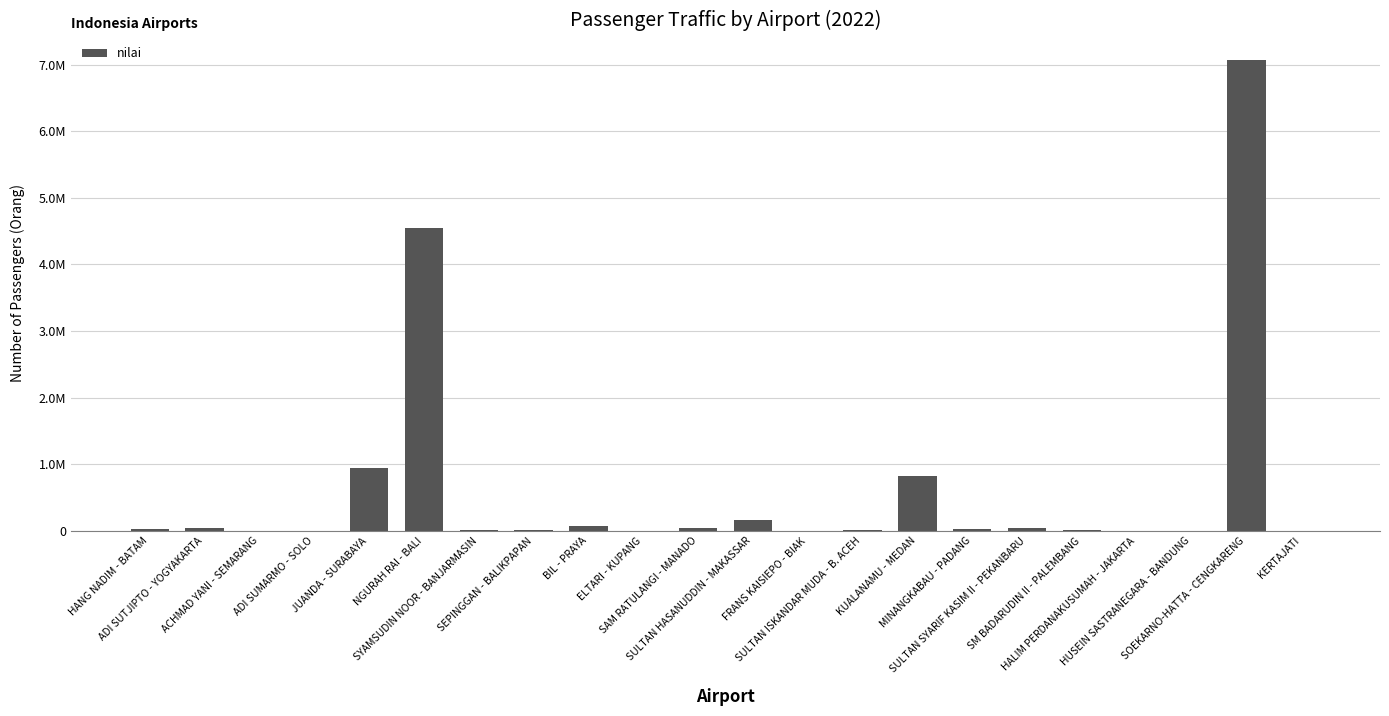

Are the bars horizontal?

No